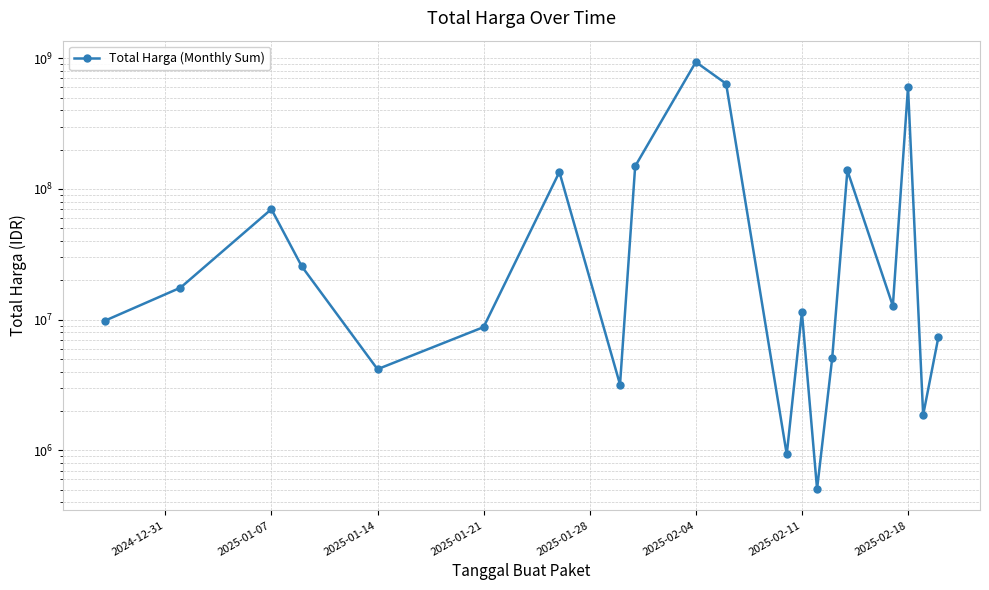

Reading left to right, list all the values displayed in this chart.

9800000	17560000	70000000	25600000	4180000	8775000	134670000	3190000	149050000	934200000	637450000	932000	11415000	506200	5100000	138400000	12732190	599000000	1866000	7308405